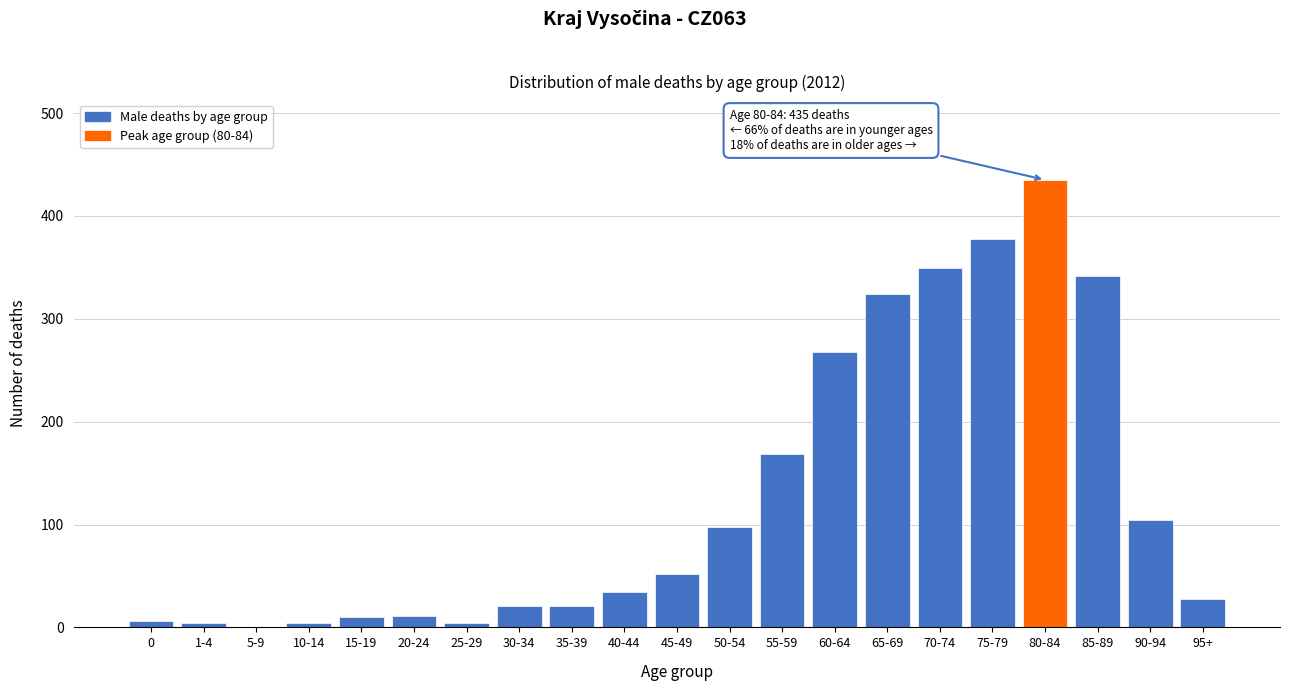

Which category has the highest value across all series?

80-84